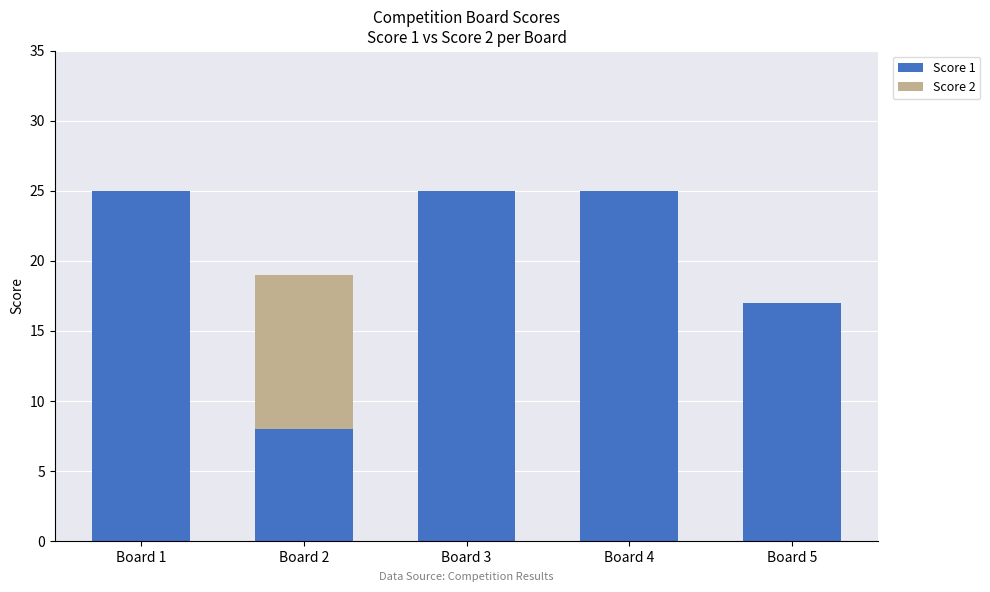

The Score 1 series shows 11 at Board 4. True or false?

False